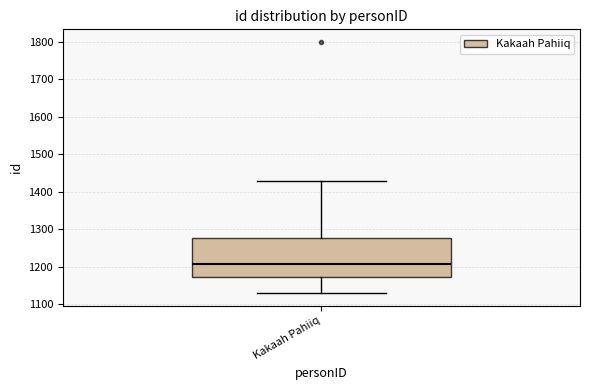

Transcribe this box plot: give where the median line is, the range the box spans, and where the two whiskers end, as read against the y-axis. The values are not printed on the chart, so give them approximately, as read against the axis.

median 1210, box 1170 to 1280, whiskers 1130 to 1430